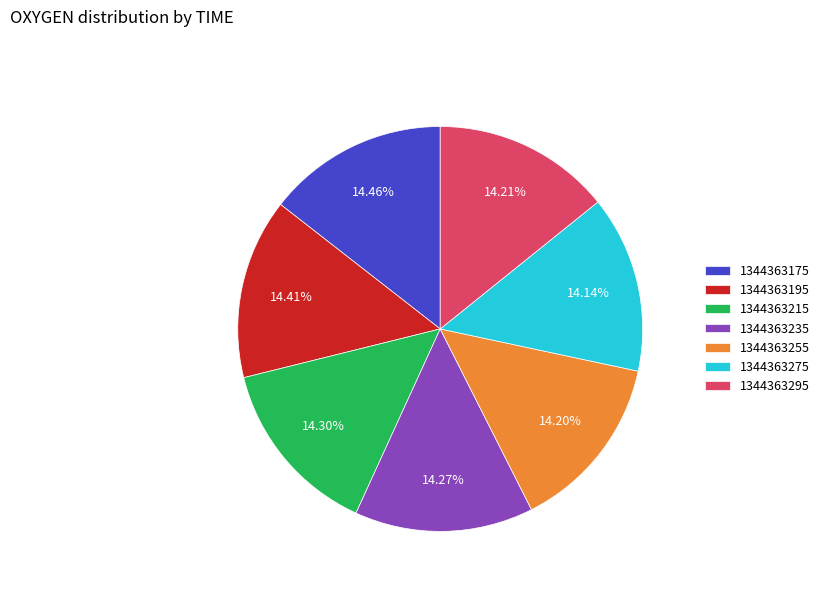

Is the sum of 1344363255 and 1344363195 greater than half?

No